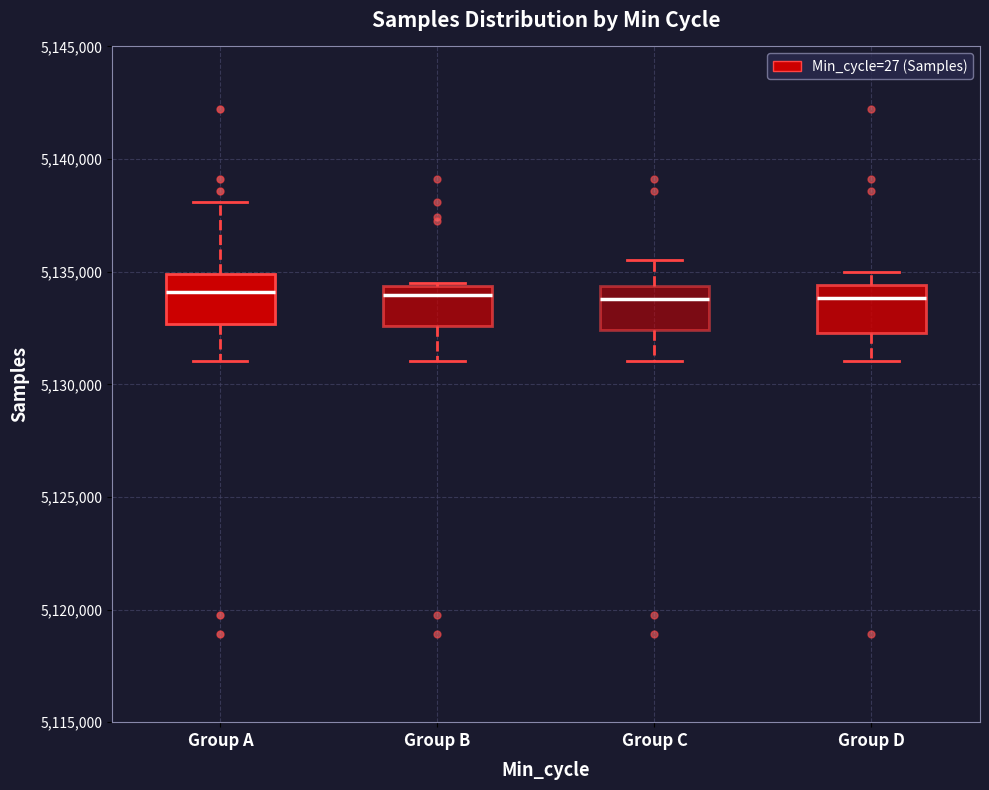

Reading left to right, read every box against the y-axis: the position of its median line, the range the box covers, and the ends of its whiskers. The values are not printed on the chart, so give them approximately, as read against the axis.

Group A: median 5134000, box 5132500 to 5135000, whiskers 5131000 to 5138000
Group B: median 5134000, box 5132500 to 5134500, whiskers 5131000 to 5134500
Group C: median 5134000, box 5132500 to 5134500, whiskers 5131000 to 5135500
Group D: median 5134000, box 5132500 to 5134500, whiskers 5131000 to 5135000